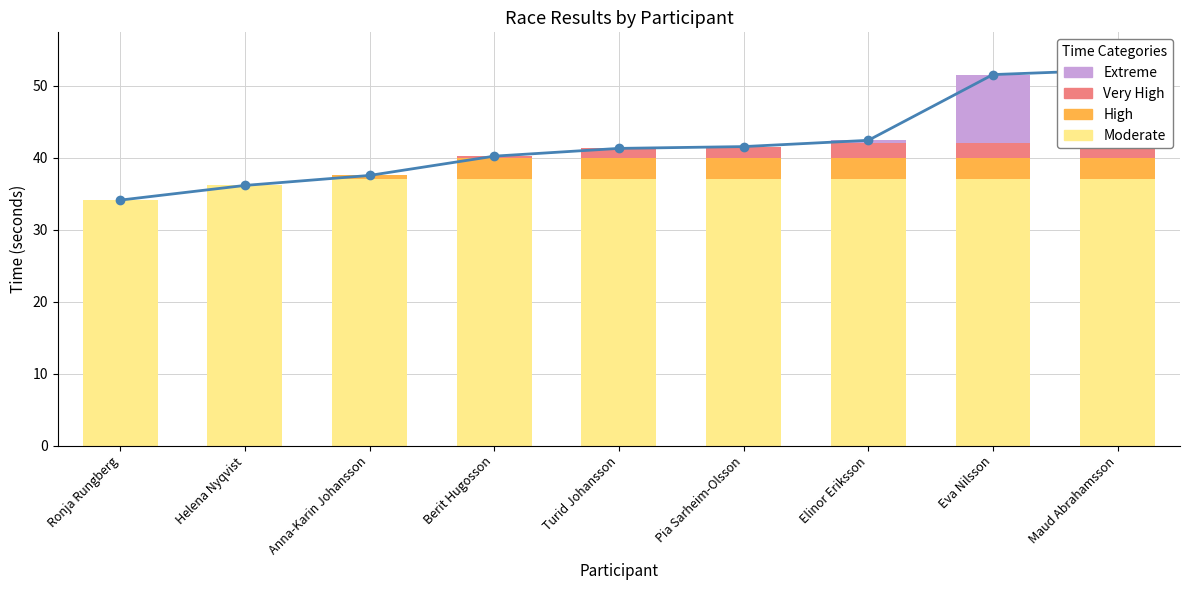

What is the label of the 8th bar from the right?

Helena Nyqvist